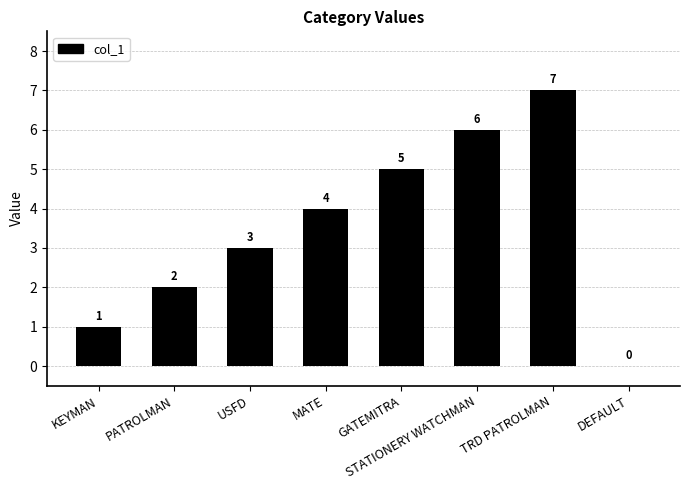

Which category has the highest value across all series?

TRD PATROLMAN